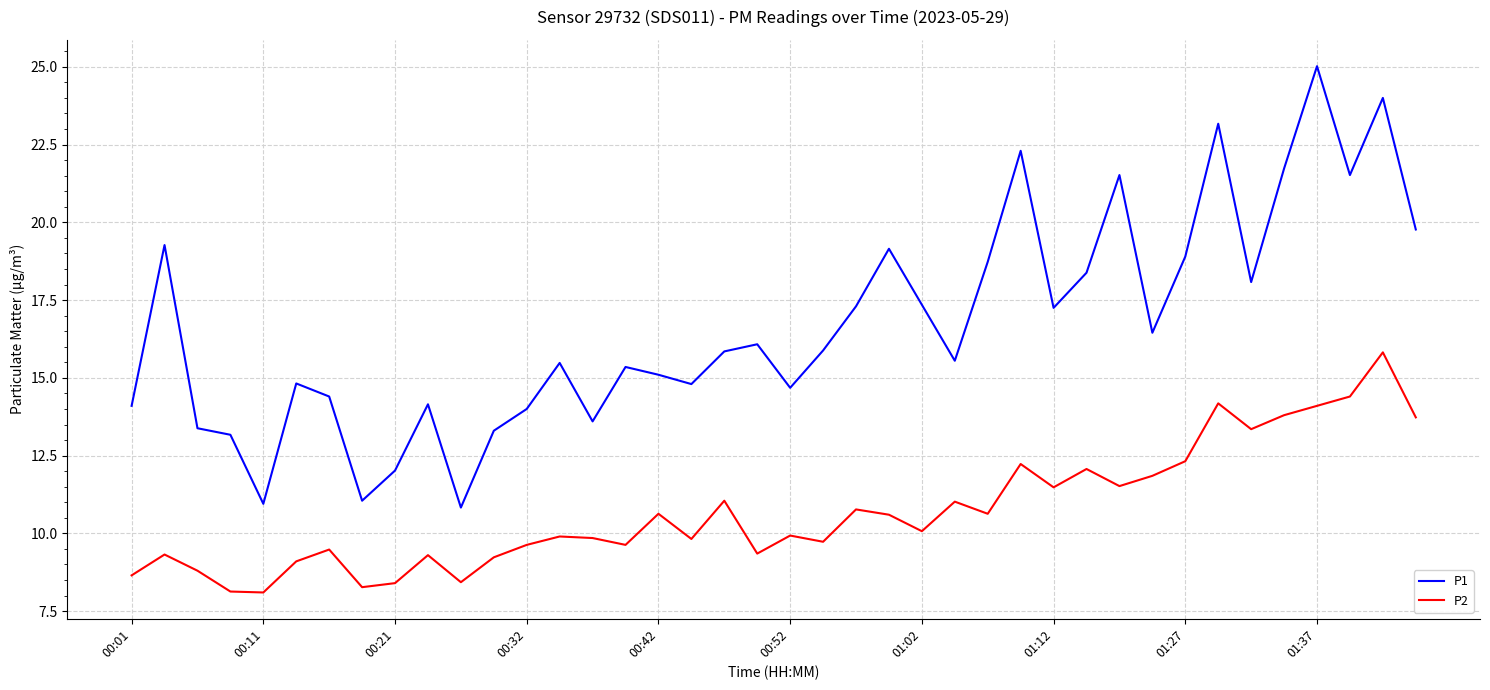

Which series has the largest range (max minus min)?

P1